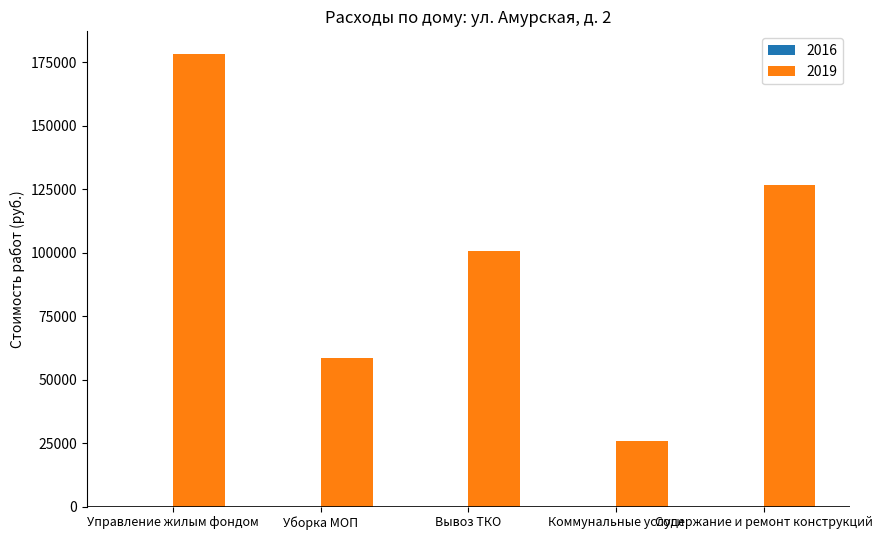

Reading left to right, list all the values displayed in this chart.

Управление жилым фондом=178346.2	Уборка МОП=58602.6	Вывоз ТКО=100748.9	Коммунальные услуги=25676.3	Содержание и ремонт конструкций=126813.8